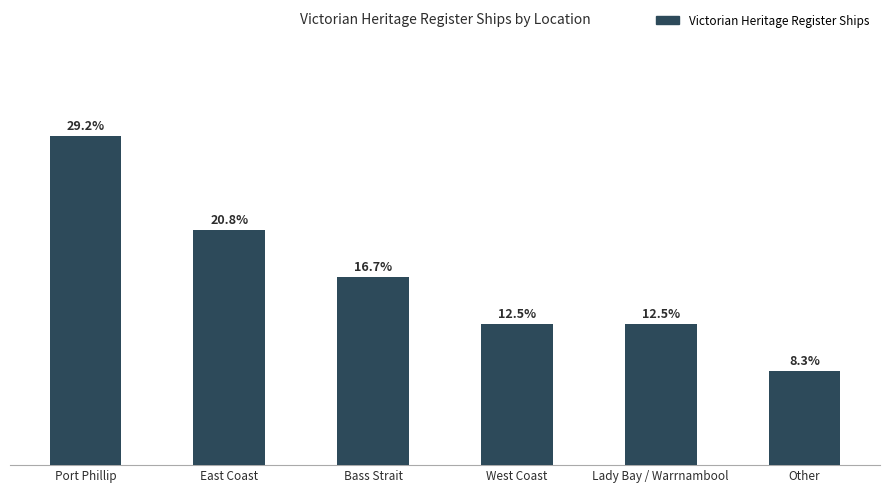

How many series are shown in this chart?

1